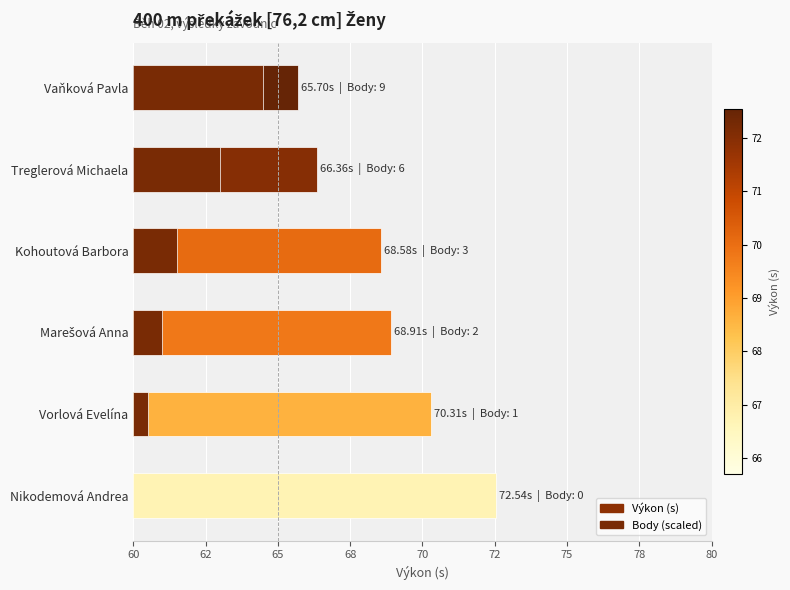

Approximately how many times larger is the value at Vaňková Pavla compared to Treglerová Michaela?

1.0